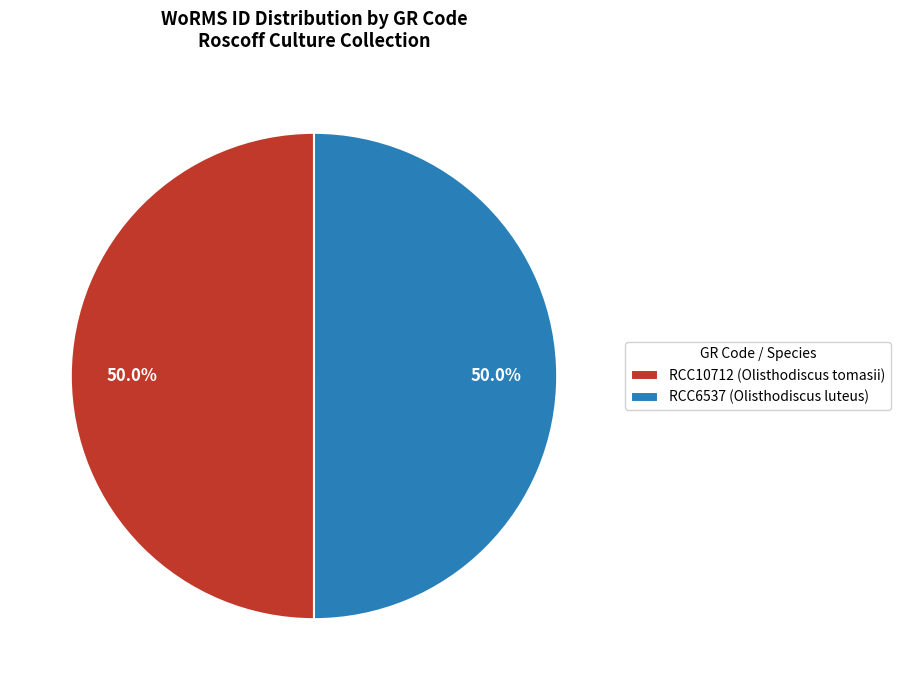

Approximately how many times larger is the value at RCC6537 (Olisthodiscus luteus) compared to RCC10712 (Olisthodiscus tomasii)?

1.0